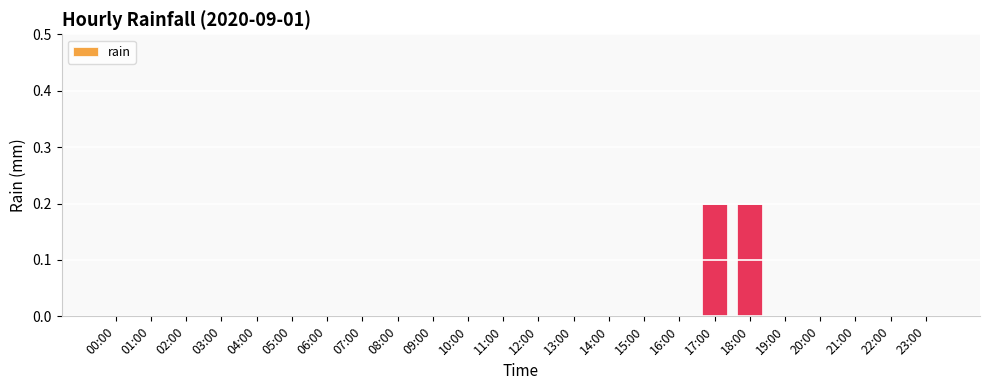

True or false: the data shows 0.0 at 11:00.

True